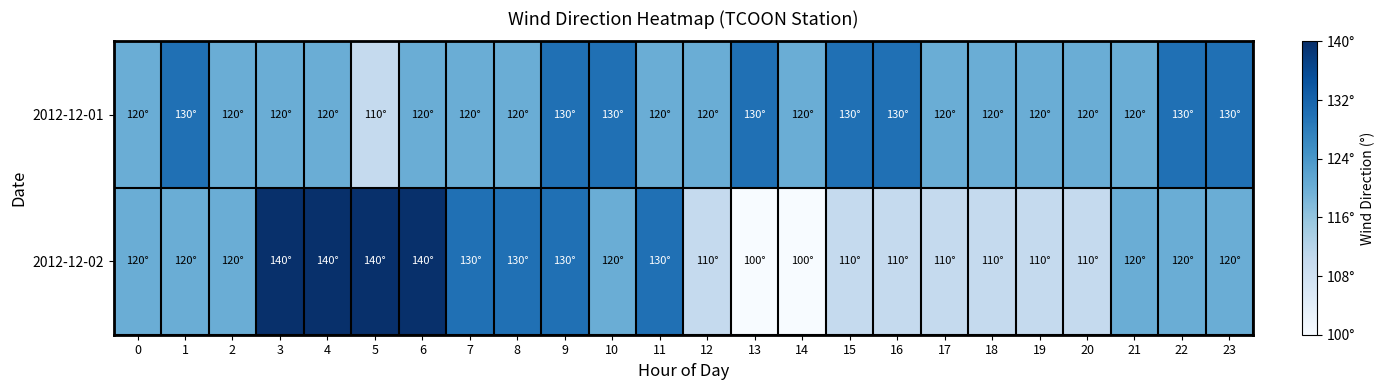

Which series has the largest range (max minus min)?

2012-12-02